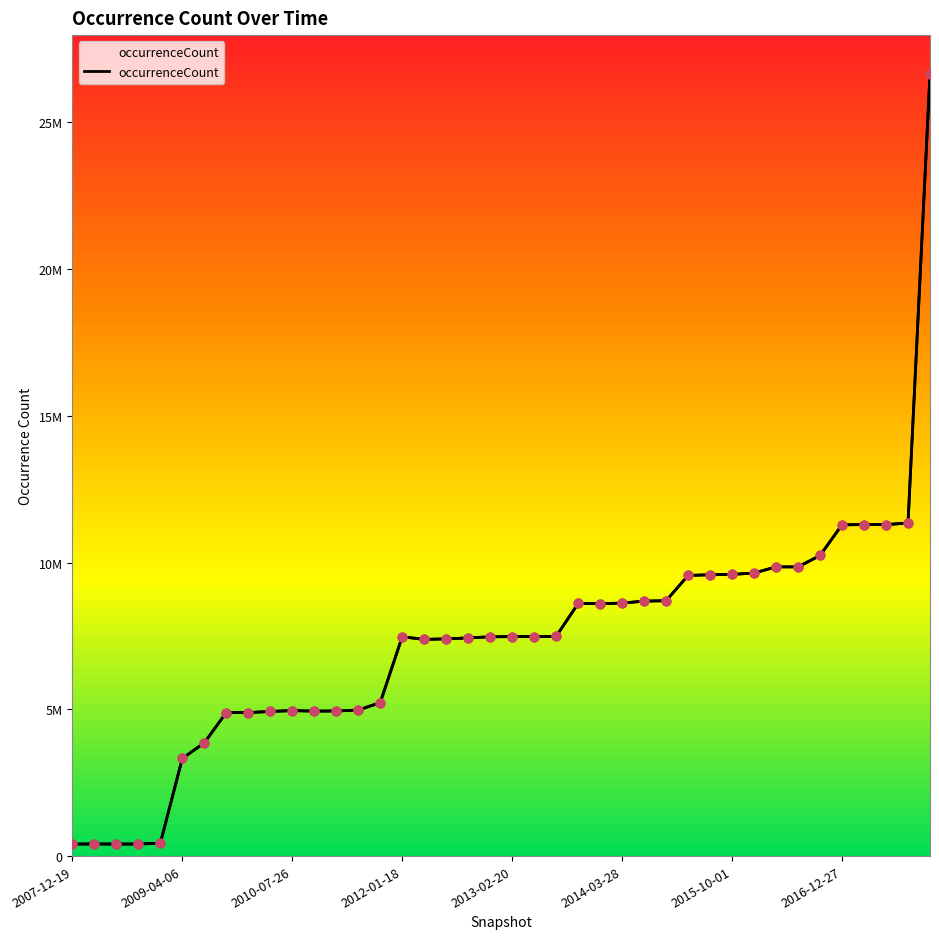

What is the ratio of the value at 15 to the value at 19?

1.0